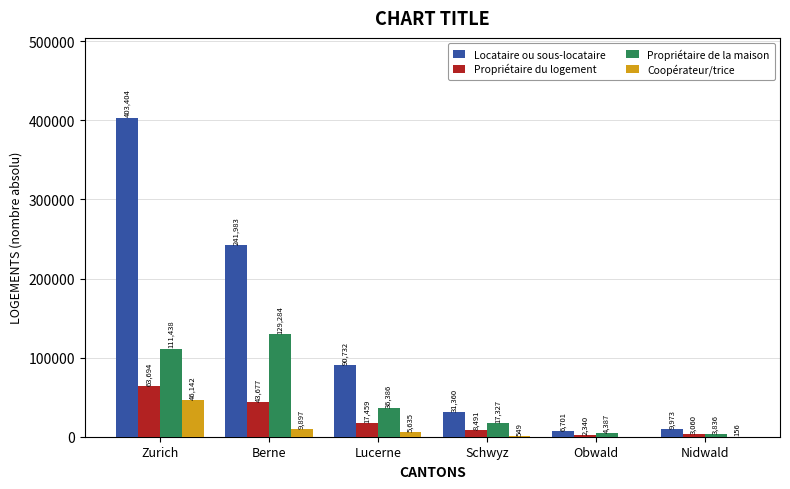

What is the sum of the Locataire ou sous-locataire values at Obwald and Zurich?

410105